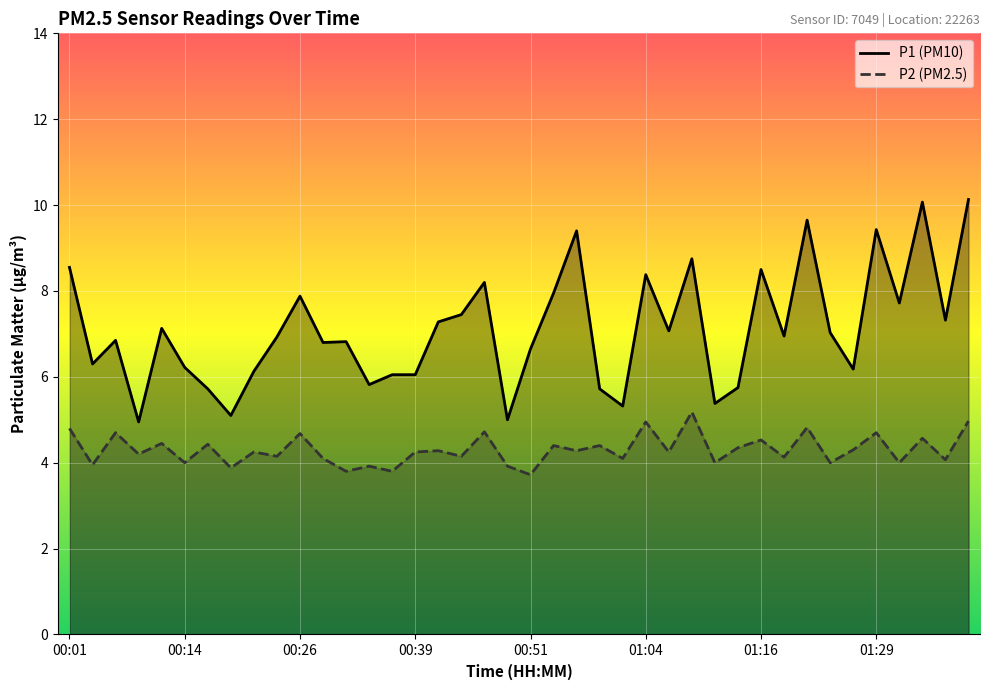

Rank the series at 00:01 from highest to lowest value.

P1 (PM10), P2 (PM2.5)